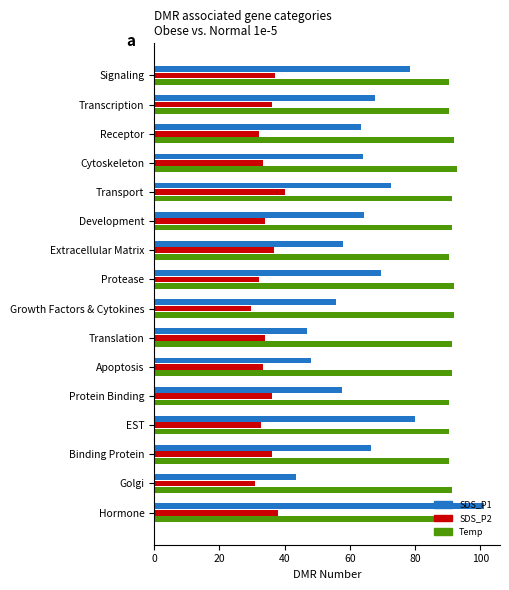

List the series in order of their overall mean, highest first.

Temp, SDS_P1, SDS_P2